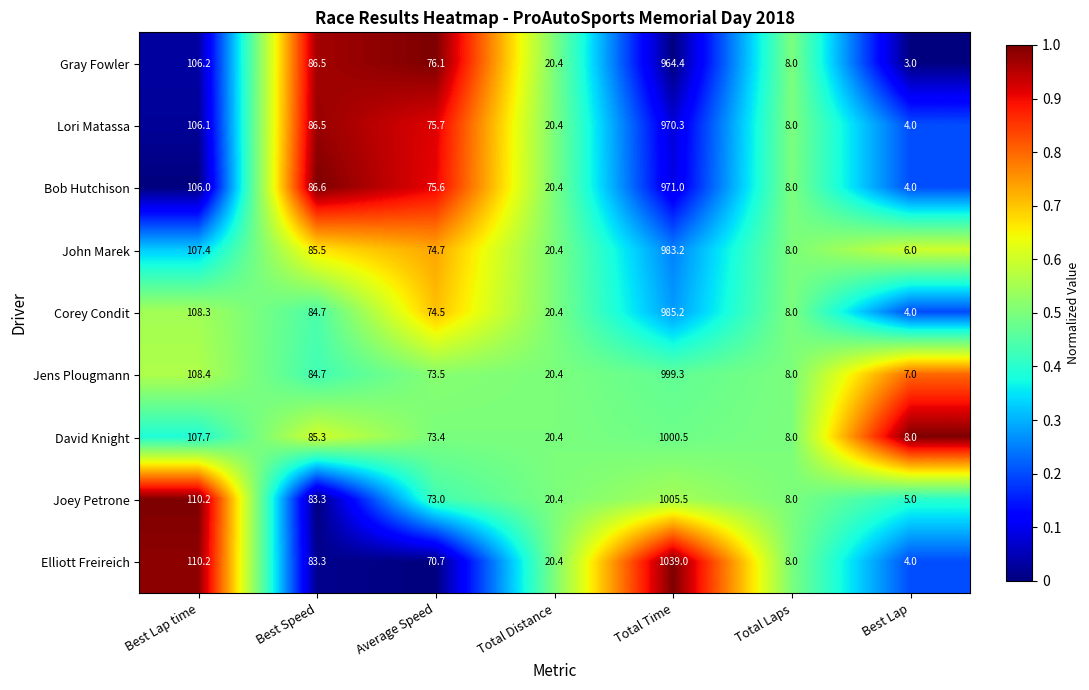

At which label does Lori Matassa first exceed 75?

Best Lap time